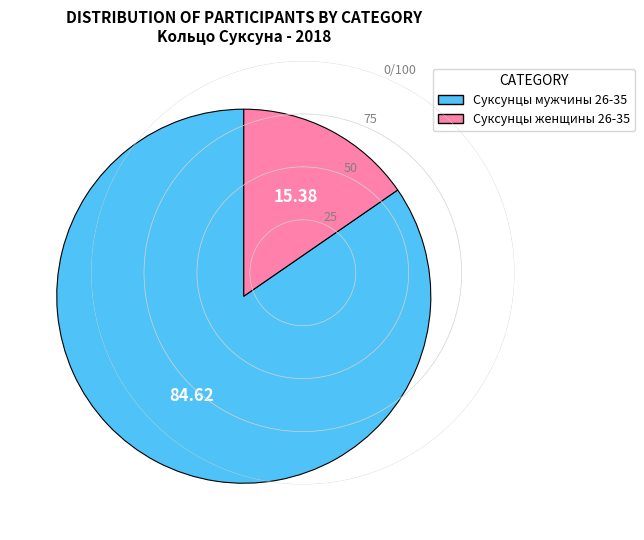

Which has a higher value, Суксунцы женщины 26-35 or Суксунцы мужчины 26-35?

Суксунцы мужчины 26-35